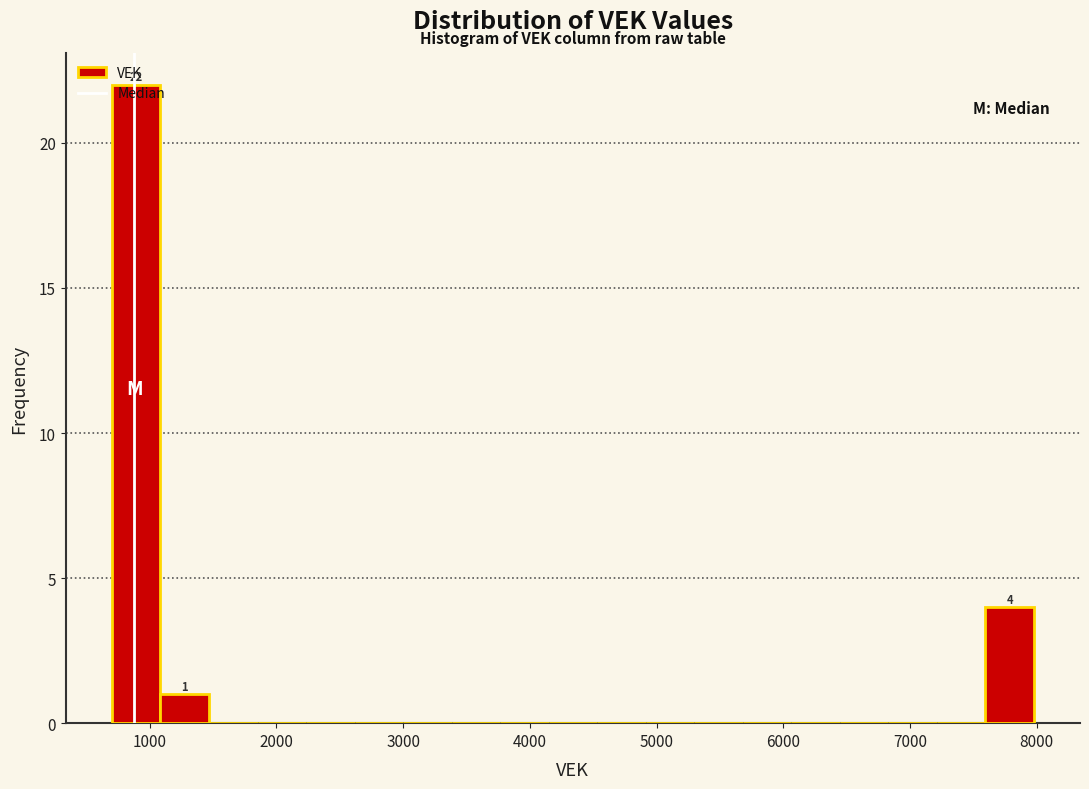

Read against the x-axis, roughly where is the centre of the tallest bar?

900